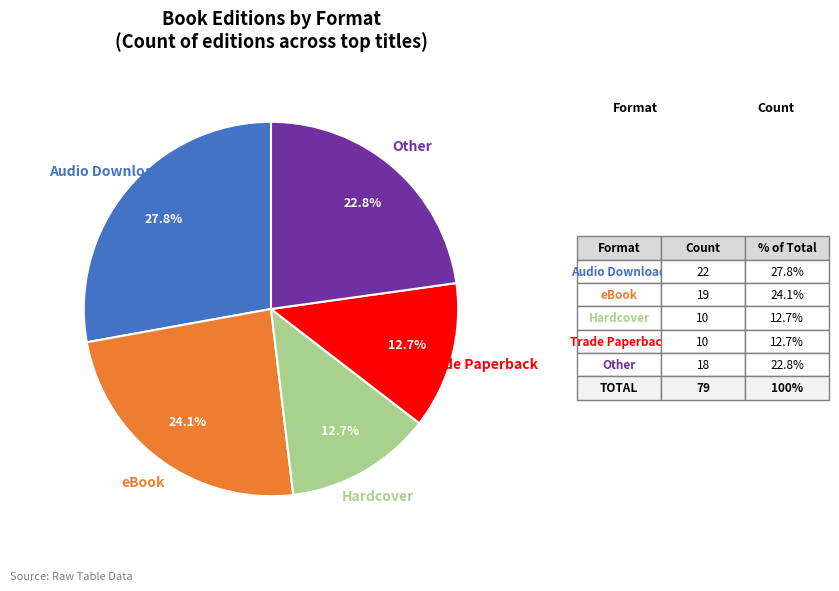

Is there any slice that represents more than half of the pie?

No